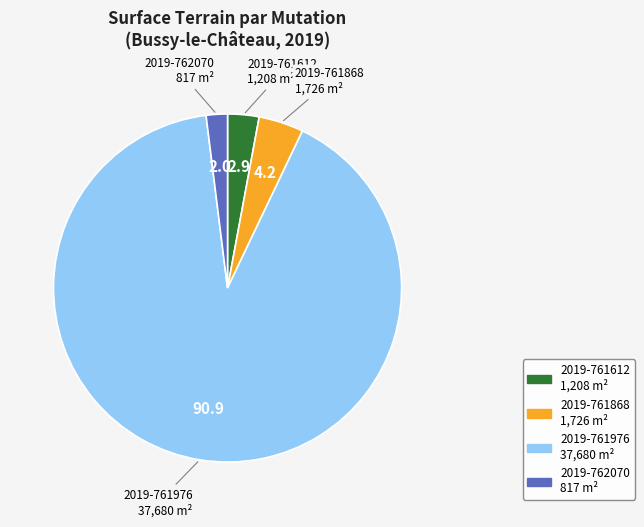

What is the ratio of the value at 2019-761976 to the value at 2019-762070?

46.1